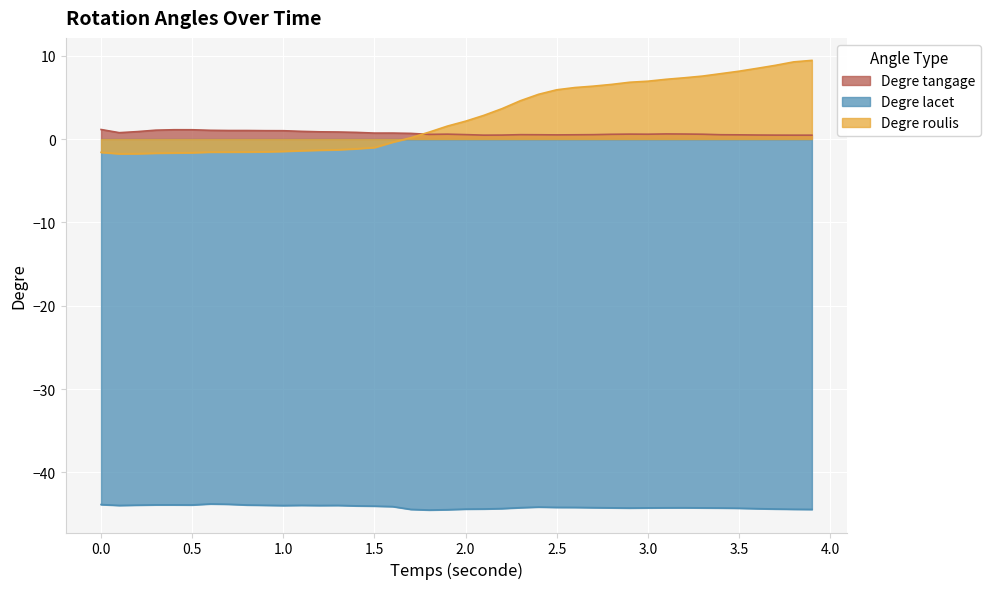

At 1.4, list the series in order from largest to smallest.

Degre tangage, Degre roulis, Degre lacet